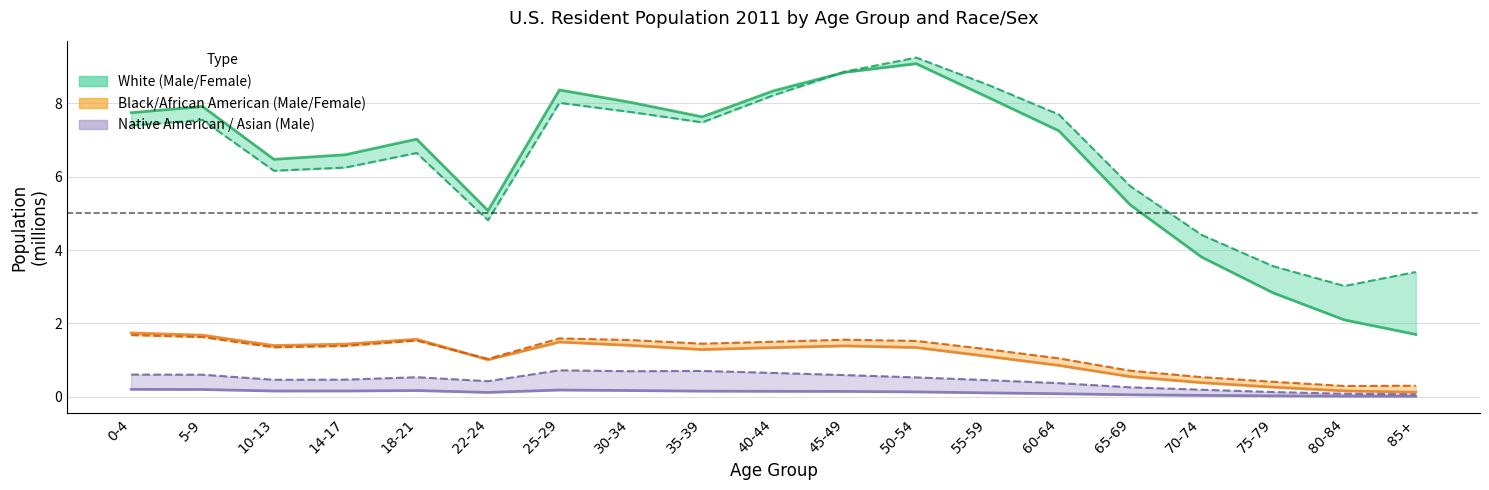

True or false: Male Native has more than 2 interior local peaks.

False